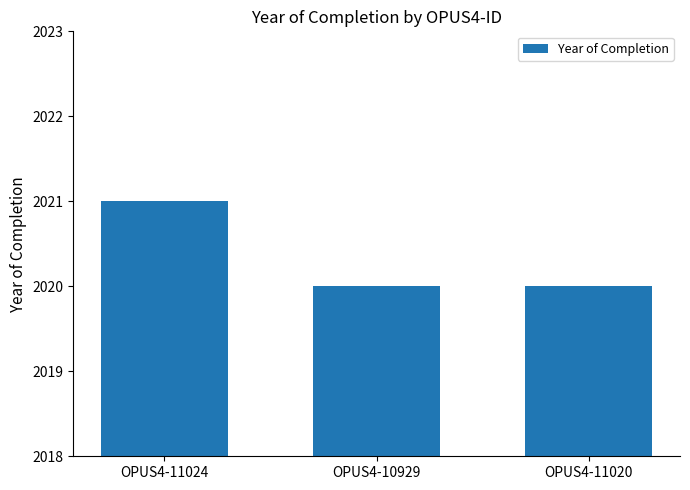

Read the value at OPUS4-11020.

2020